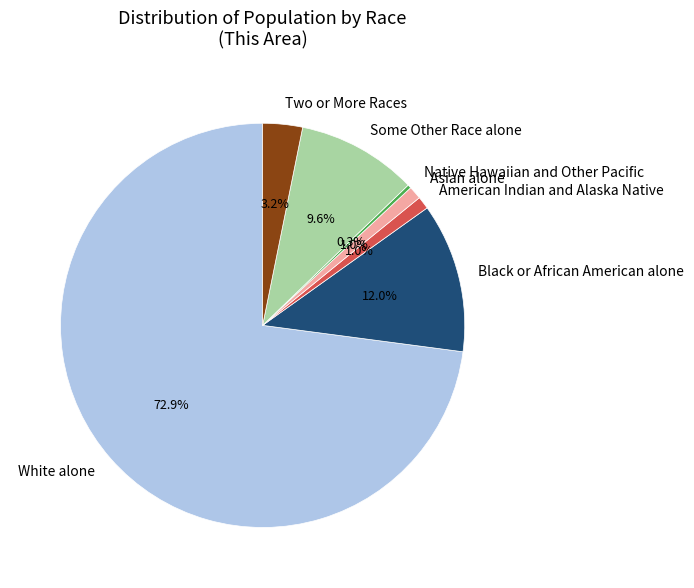

To the nearest percent, what is the average slice percentage?

14%